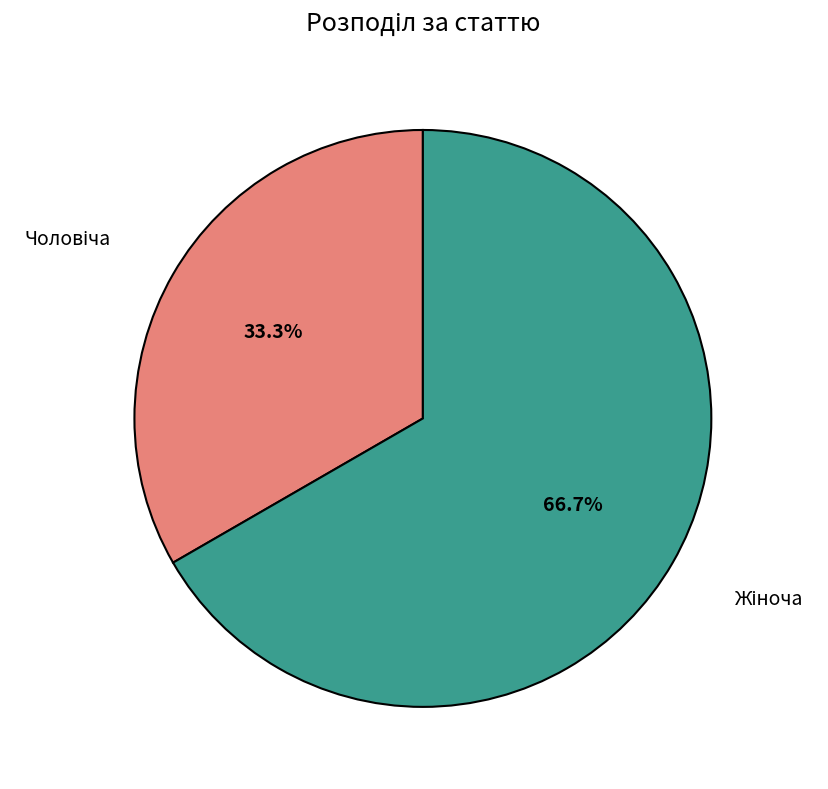

To the nearest percent, what portion does Чоловіча represent?

33%